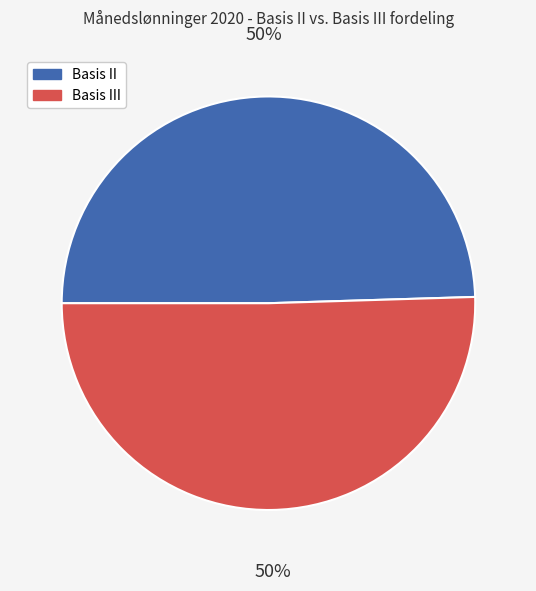

What is the ratio of the value at Basis III to the value at Basis II?

1.0